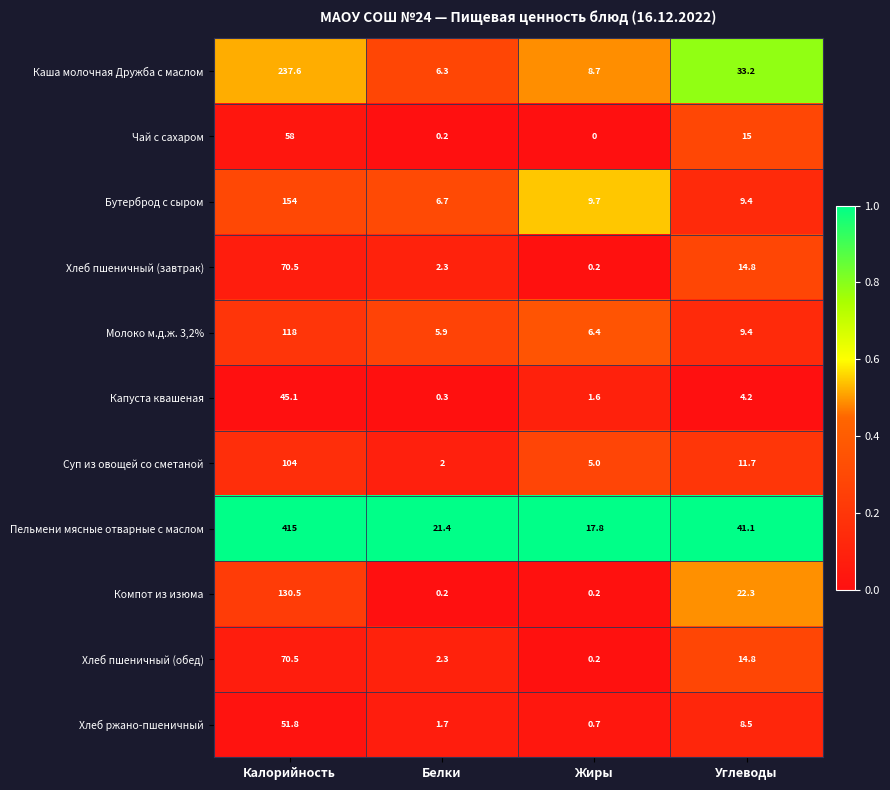

The Каша молочная Дружба с маслом series shows 33.2 at Углеводы. True or false?

True